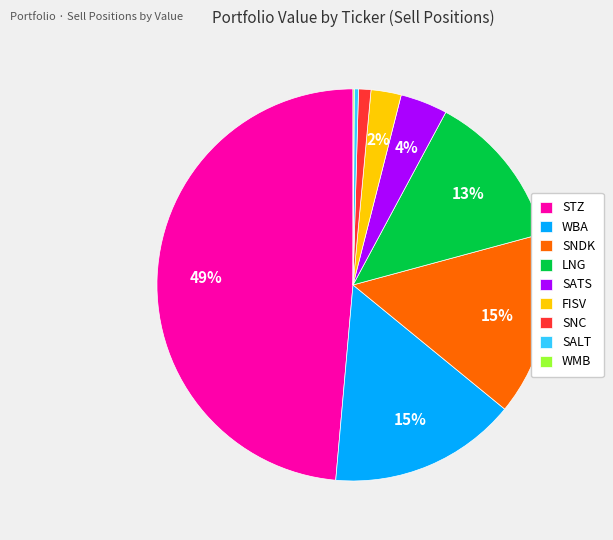

Which slice is the largest?

STZ